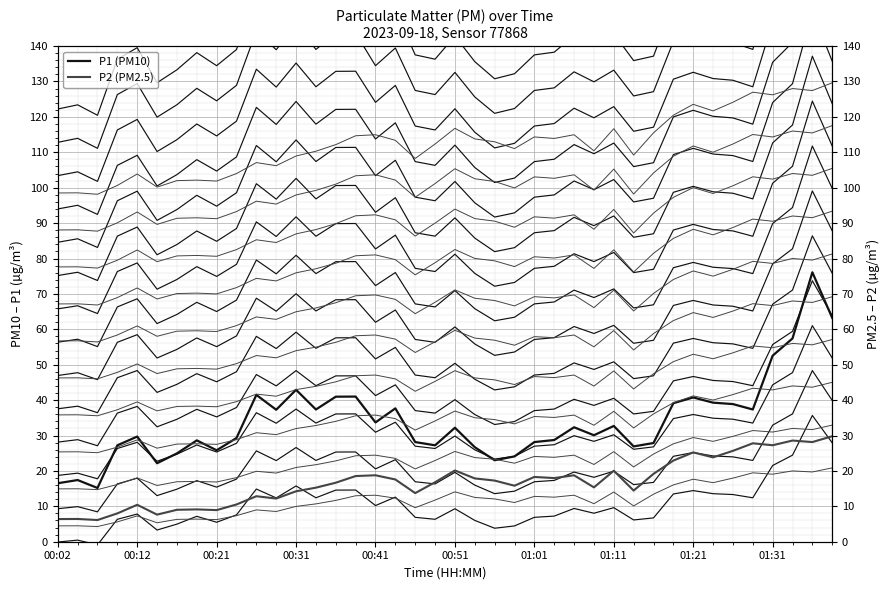

True or false: P2 (PM2.5) and P1 (PM10) cross at least once.

False